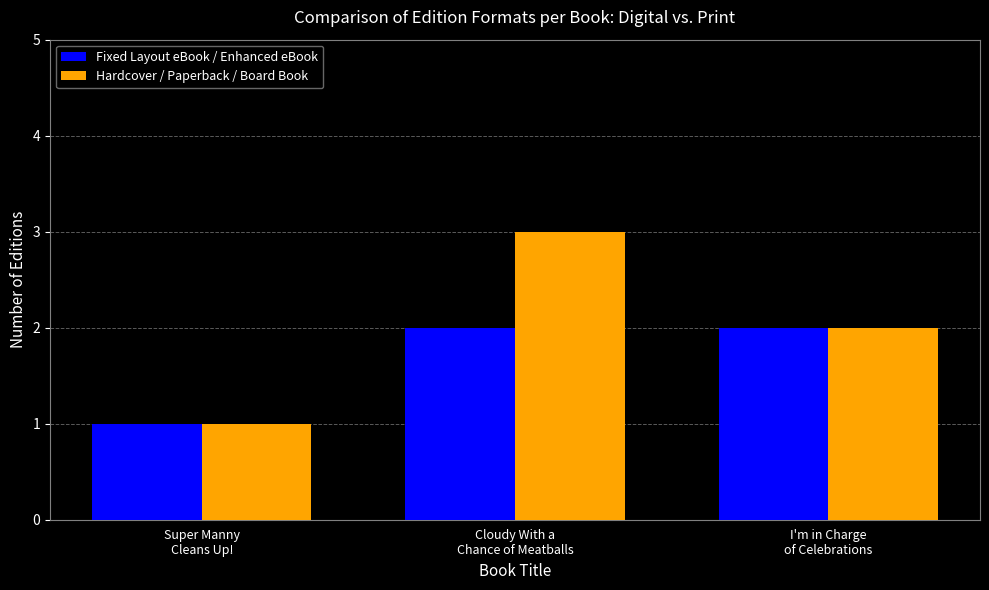

Rank the categories by Hardcover / Paperback / Board Book value from highest to lowest.

Cloudy With a
Chance of Meatballs, I'm in Charge
of Celebrations, Super Manny
Cleans Up!